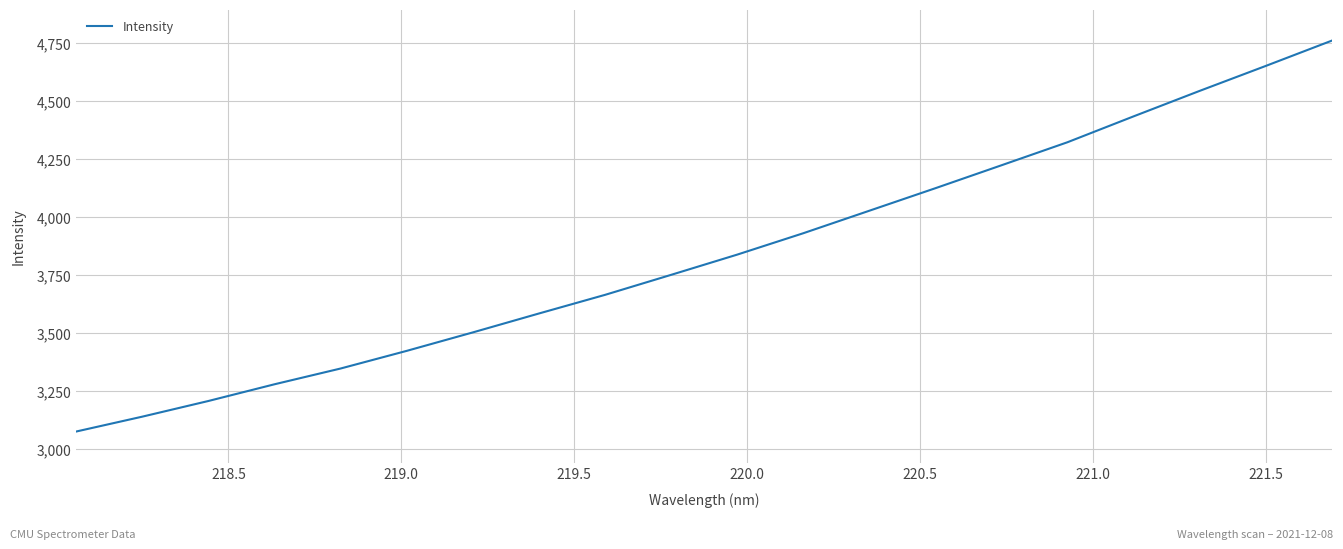

What is the greatest value displayed?

4759.8